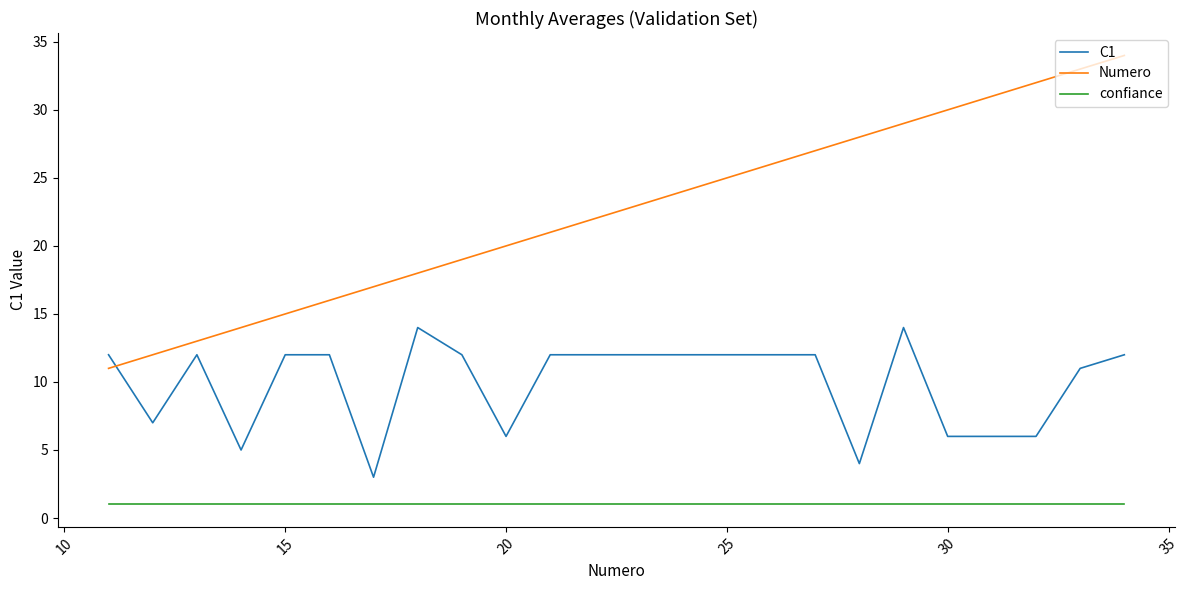

What is the maximum value shown in the chart?

34